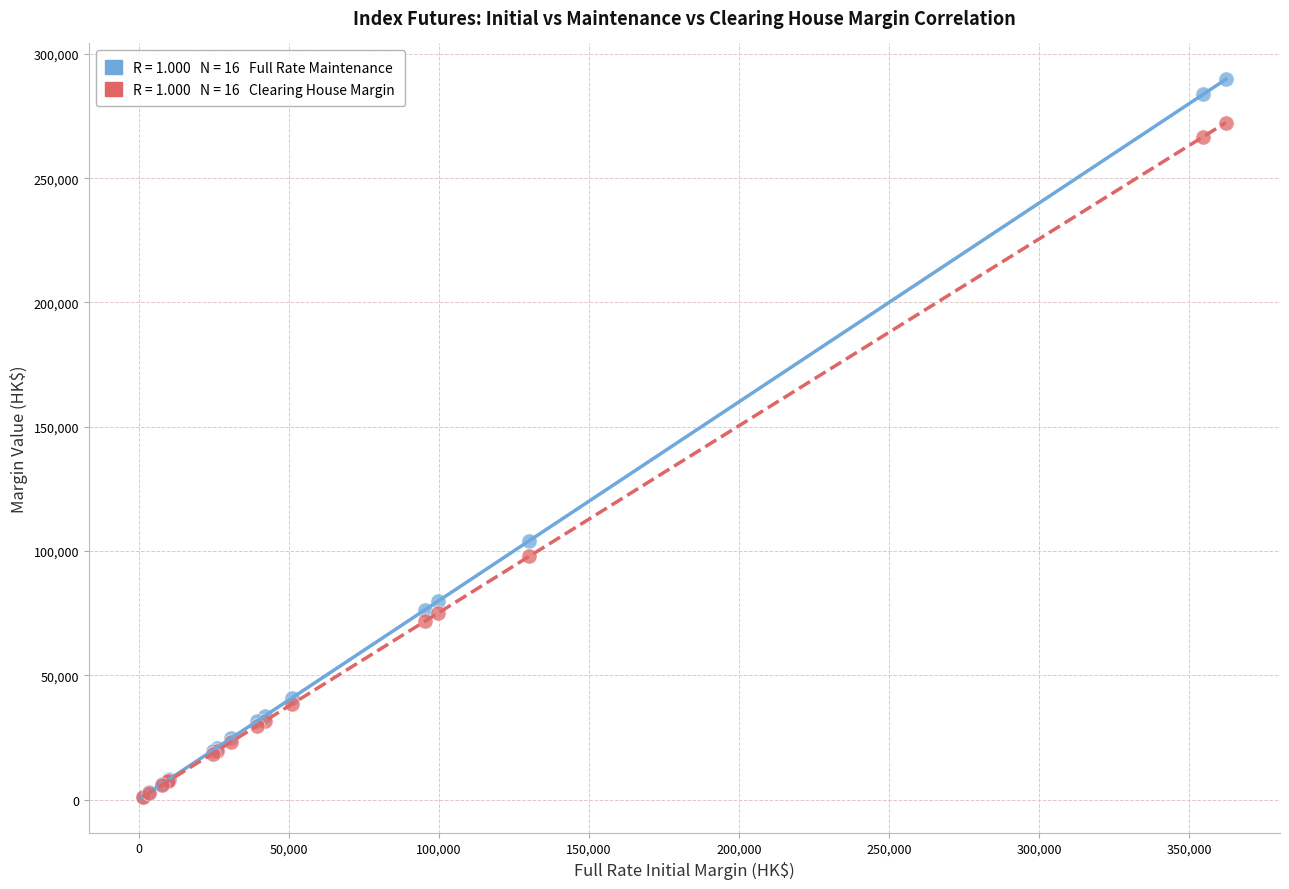

Across all series, what Y value is closest to 145434?

104059